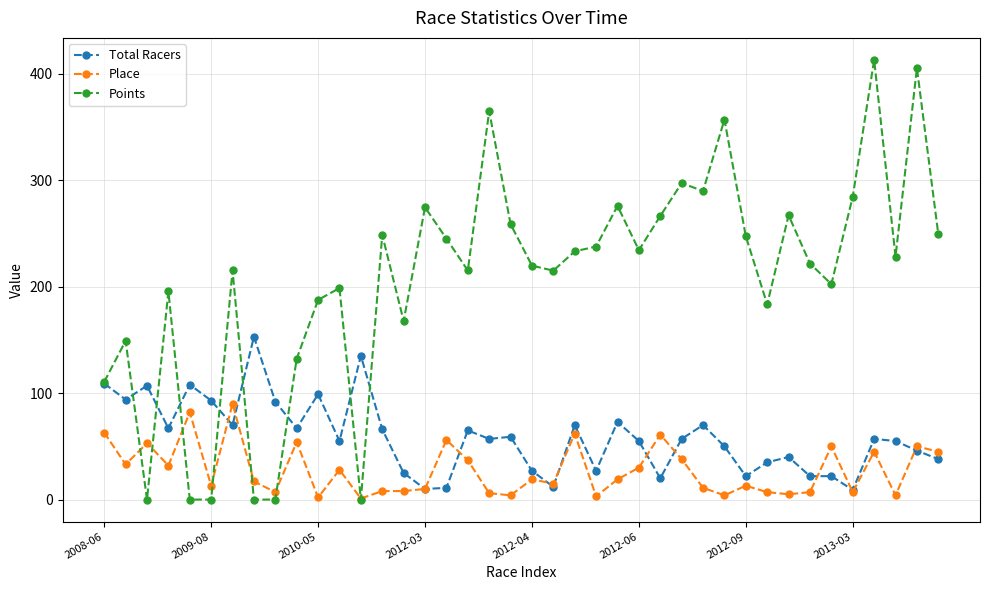

What is the value of the Total Racers point at the 33rd from the left?

40.0